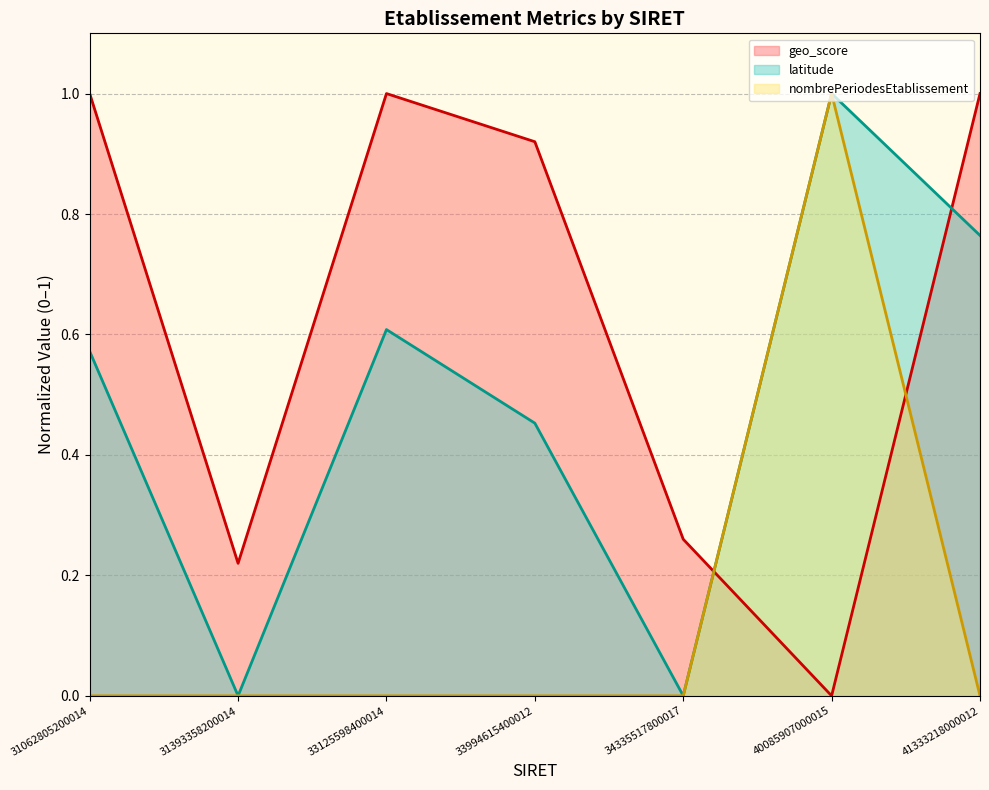

Reading left to right, list all the values displayed in this chart.

geo_score (line): 1.0	0.2	1.0	0.9	0.3	0.0	1.0
latitude (line): 0.6	0.0	0.6	0.5	0.0	1.0	0.8
nombrePeriodesEtablissement (line): 0.0	0.0	0.0	0.0	0.0	1.0	0.0